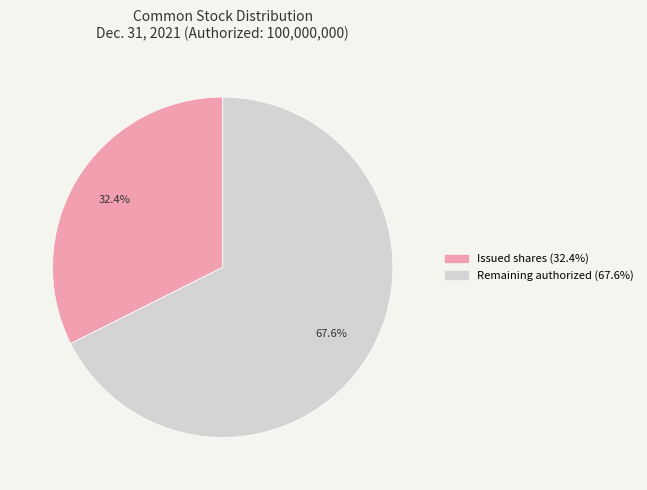

Does any single category account for the majority?

Yes